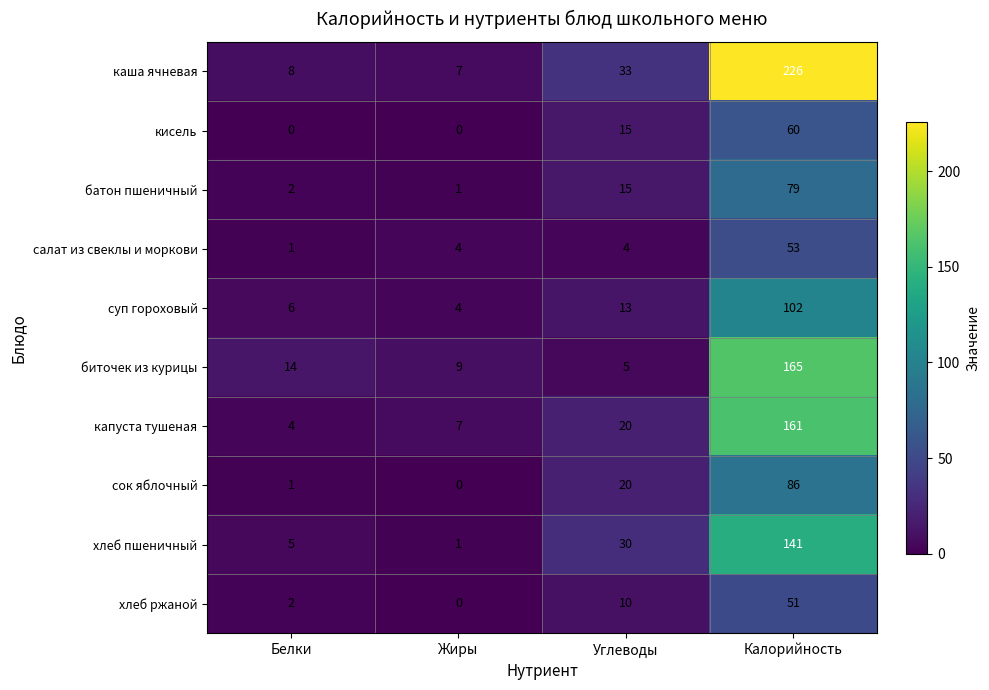

At Калорийность, list the series in order from largest to smallest.

каша ячневая, биточек из курицы, капуста тушеная, хлеб пшеничный, суп гороховый, сок яблочный, батон пшеничный, кисель, салат из свеклы и моркови, хлеб ржаной